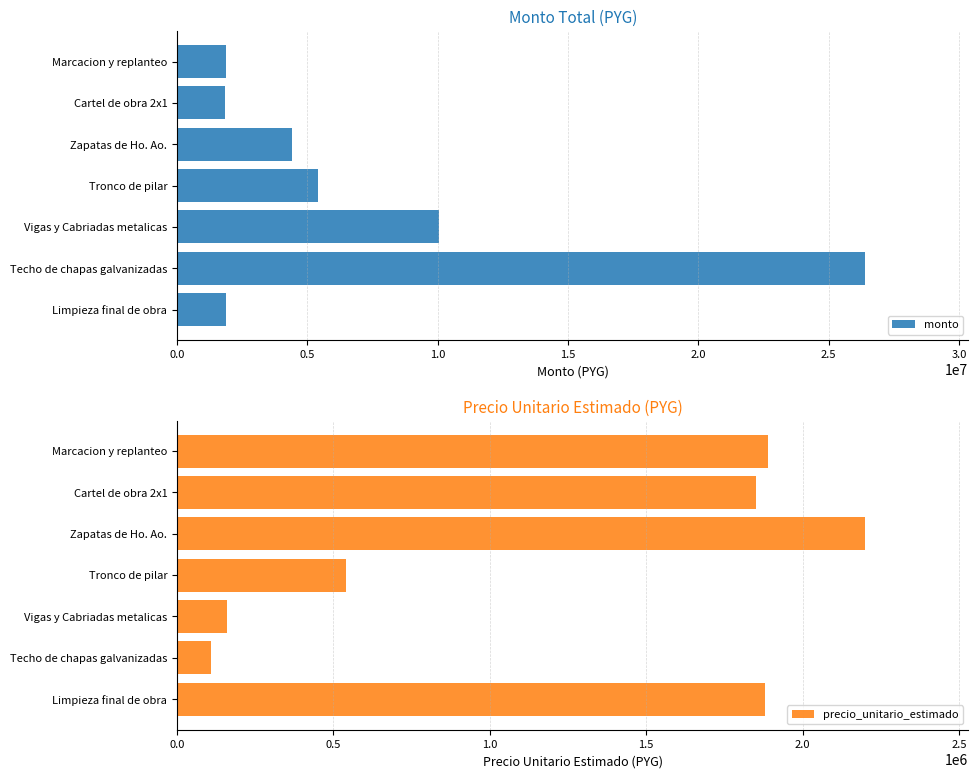

What is the difference between the second highest and minimum values in the monto series?

8181250